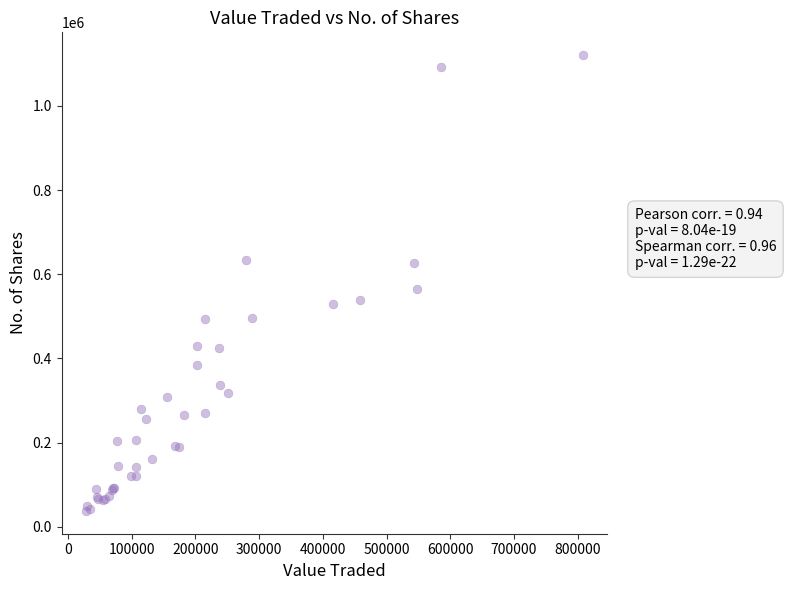

What Y value in the scatter plot is closest to 579275?

564830